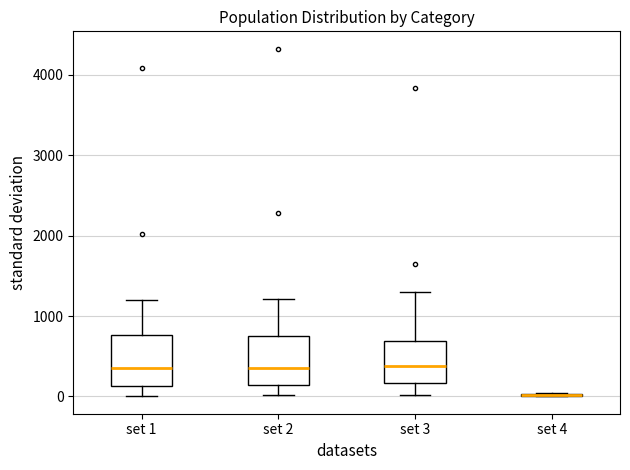

Reading left to right, transcribe this box plot: for each box, give where its median line is, the range the box spans, and where its two whiskers end, as read against the y-axis. The values are not printed on the chart, so give them approximately, as read against the axis.

set 1: median 400, box 100 to 800, whiskers 0 to 1200
set 2: median 400, box 100 to 700, whiskers 0 to 1200
set 3: median 400, box 200 to 700, whiskers 0 to 1300
set 4: box collapsed to a line at 0, whiskers 0 to 0